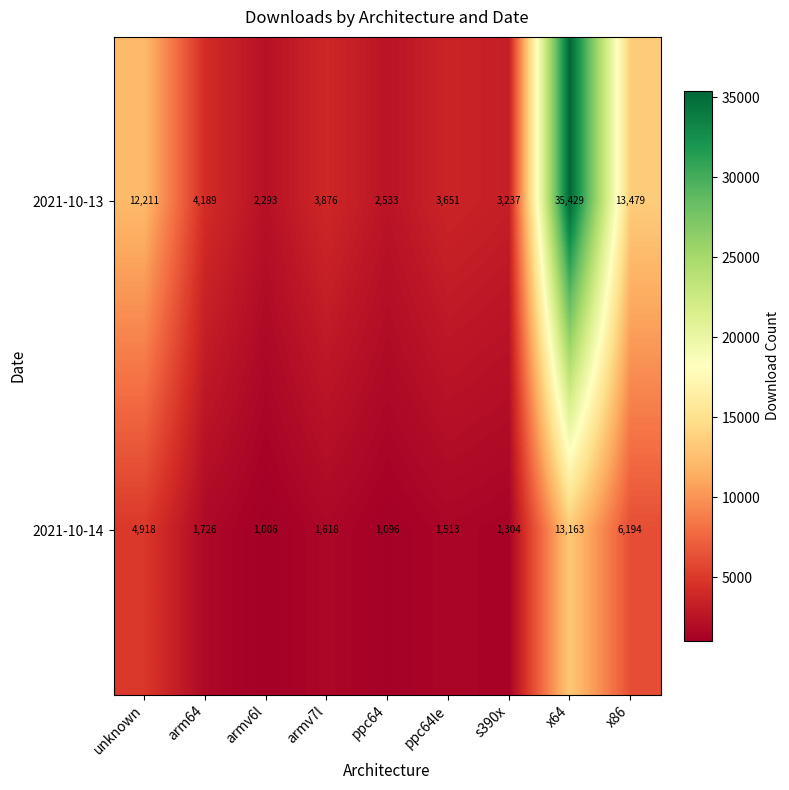

The value of 2021-10-13 at armv6l is 2293. True or false?

True